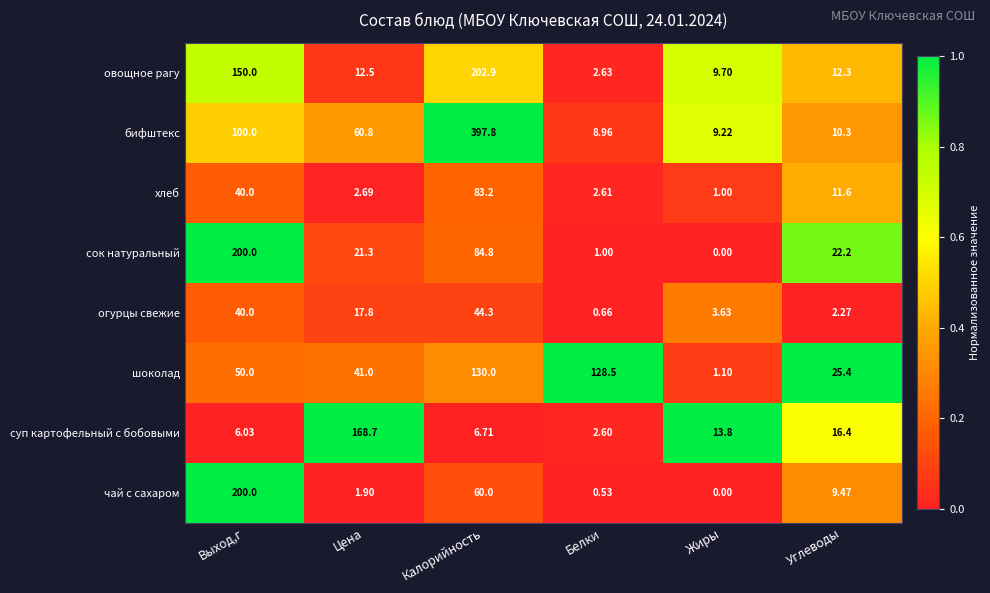

Rank the series at Углеводы from highest to lowest value.

шоколад, сок натуральный, суп картофельный с бобовыми, овощное рагу, хлеб, бифштекс, чай с сахаром, огурцы свежие